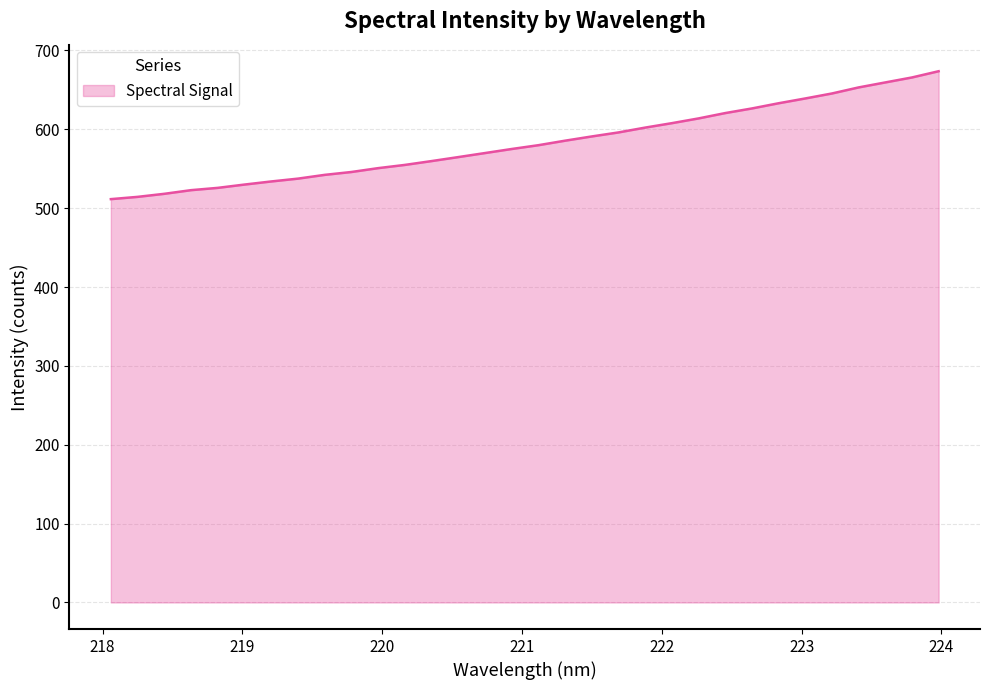

What is the greatest value displayed?

673.7